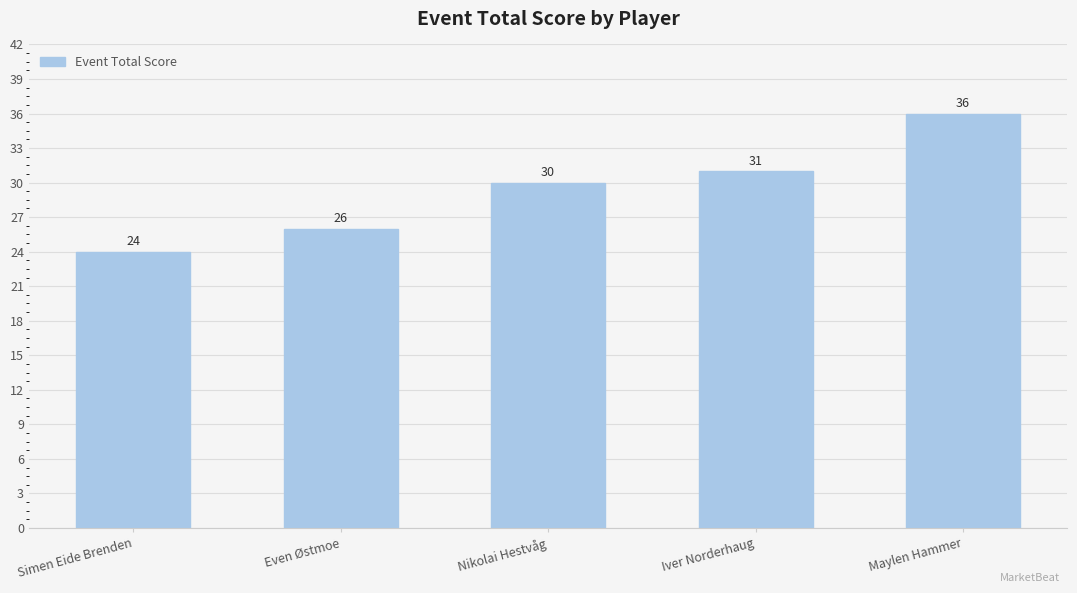

How many bars are there in total?

5